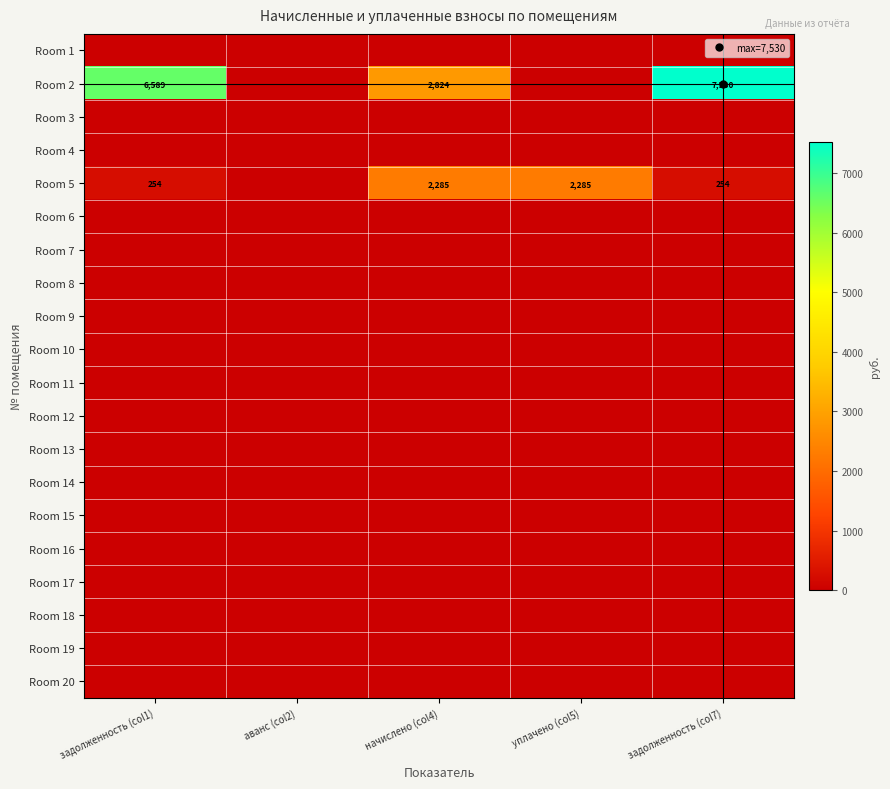

Rank the series at аванс (col2) from highest to lowest value.

Room 1, Room 2, Room 3, Room 4, Room 5, Room 6, Room 7, Room 8, Room 9, Room 10, Room 11, Room 12, Room 13, Room 14, Room 15, Room 16, Room 17, Room 18, Room 19, Room 20